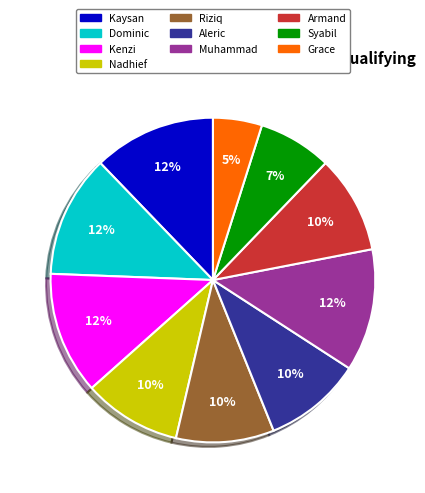

How many segments does this pie chart have?

10